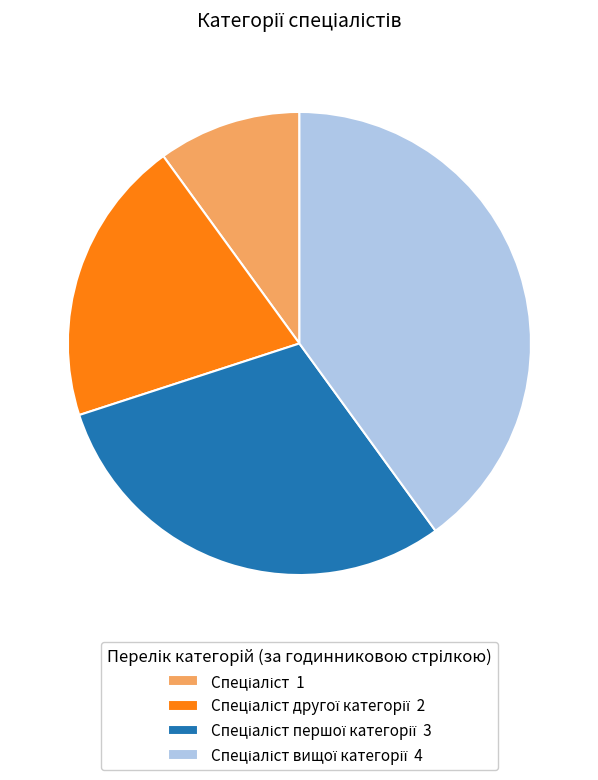

Is there any slice that represents more than half of the pie?

No